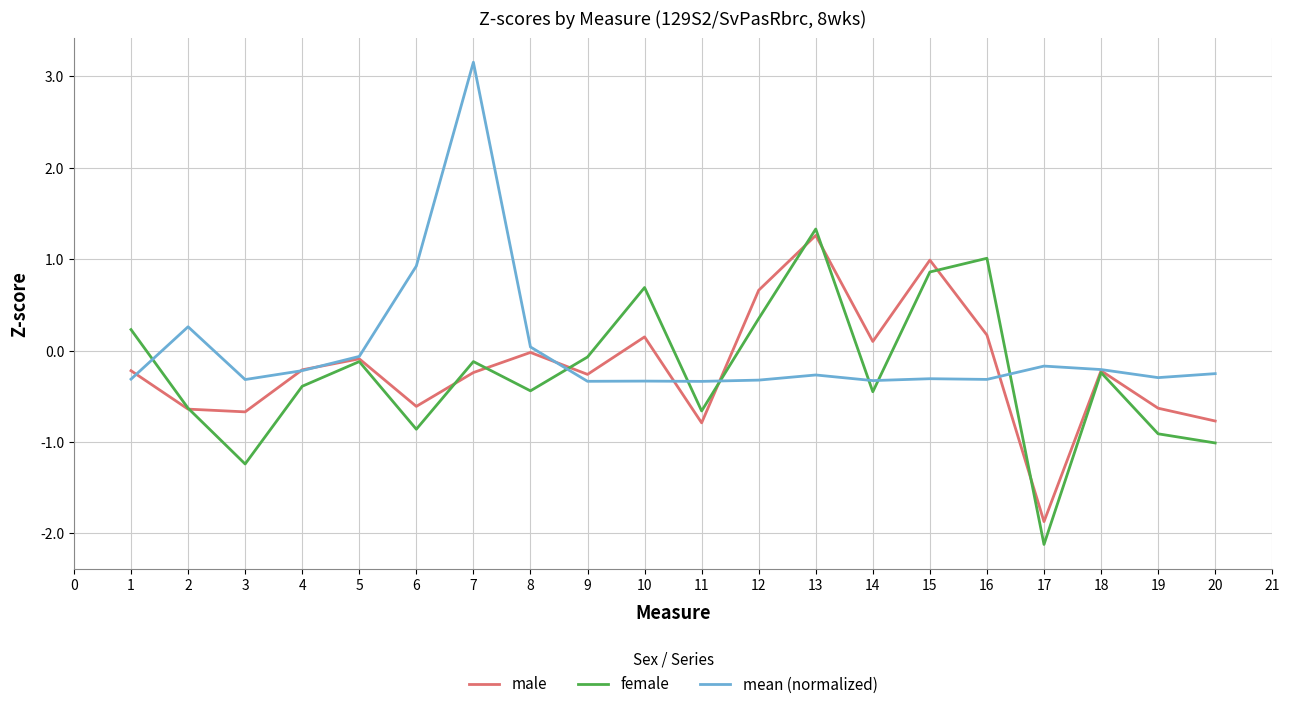

Read the male value at 11.

-0.8